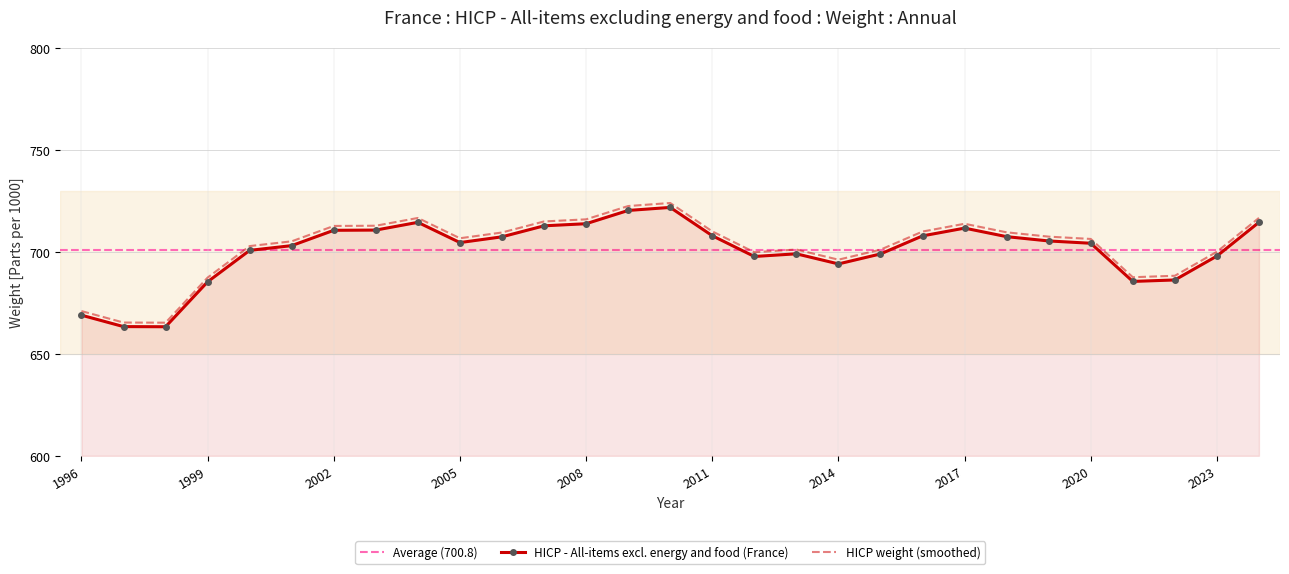

Read the value at 2023.

698.0